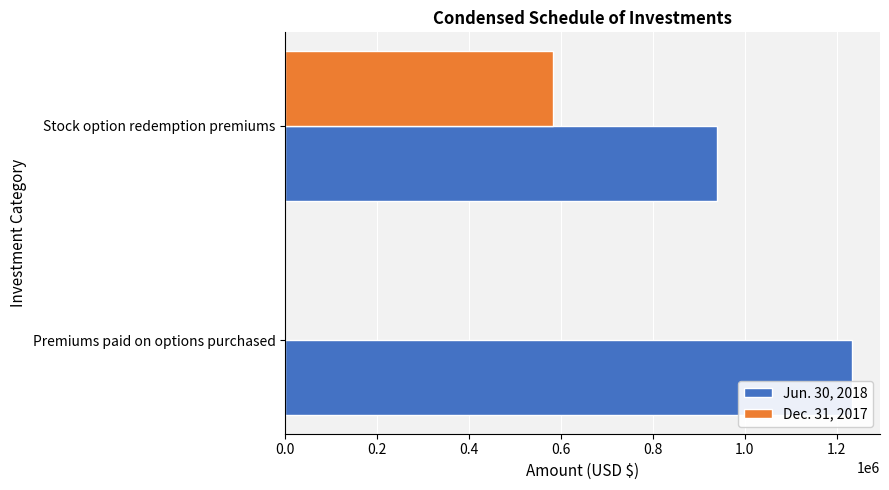

What is the average value of the Dec. 31, 2017 series?

291909